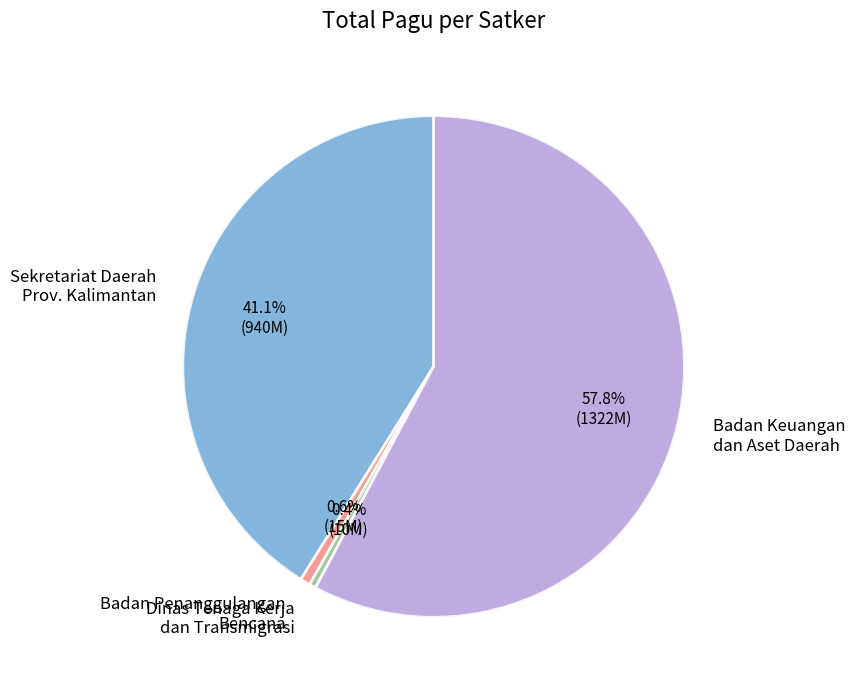

Which has a higher value, Badan Keuangan dan Aset Daerah or Dinas Tenaga Kerja dan Transmigrasi?

Badan Keuangan dan Aset Daerah